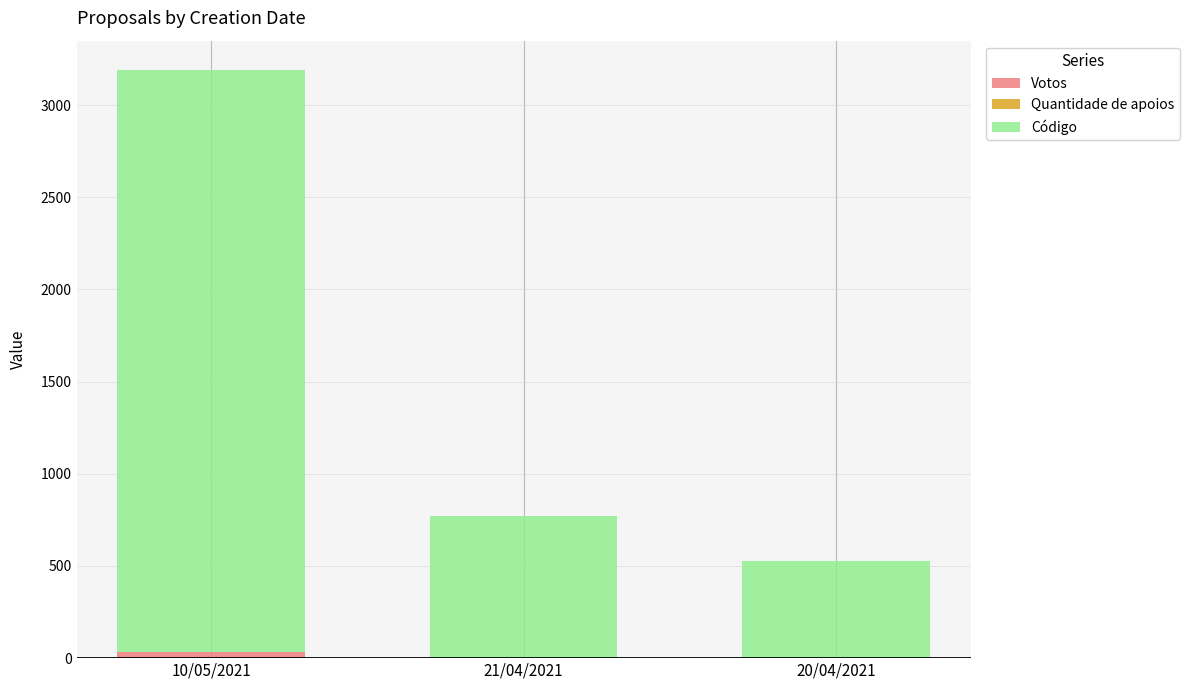

At which category is the sum across all series the highest?

10/05/2021